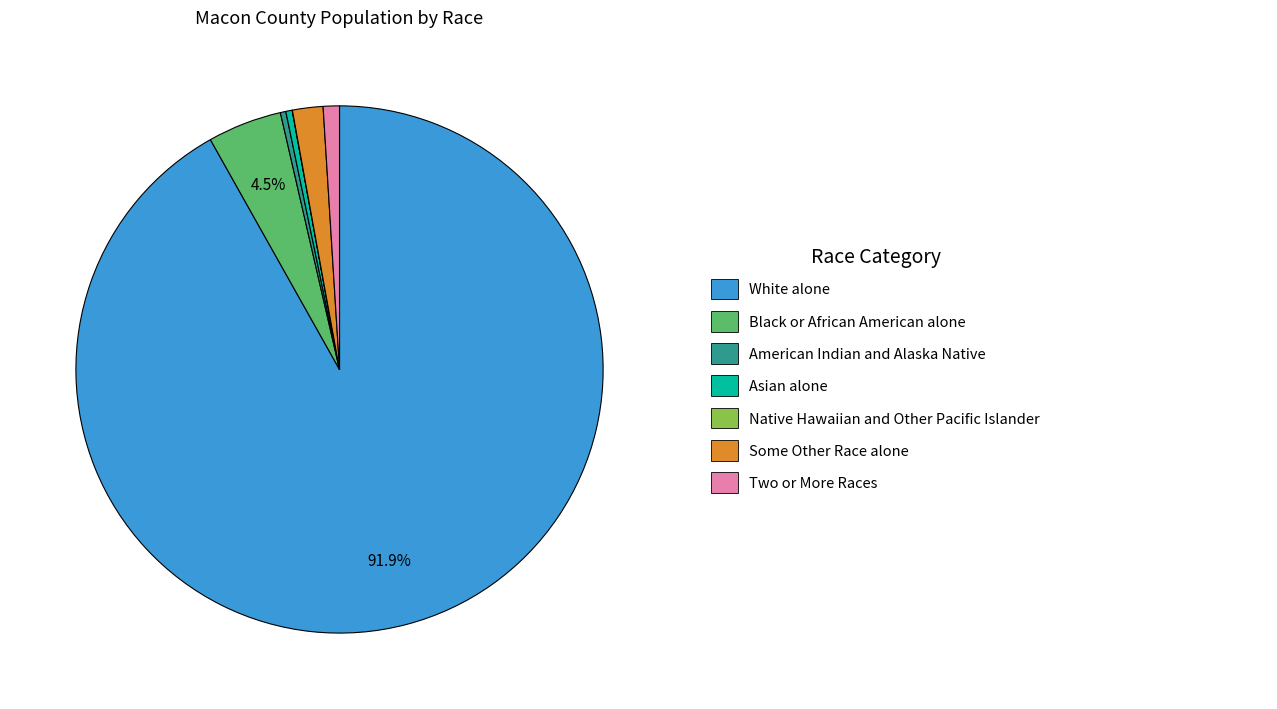

Is there any slice that represents more than half of the pie?

Yes